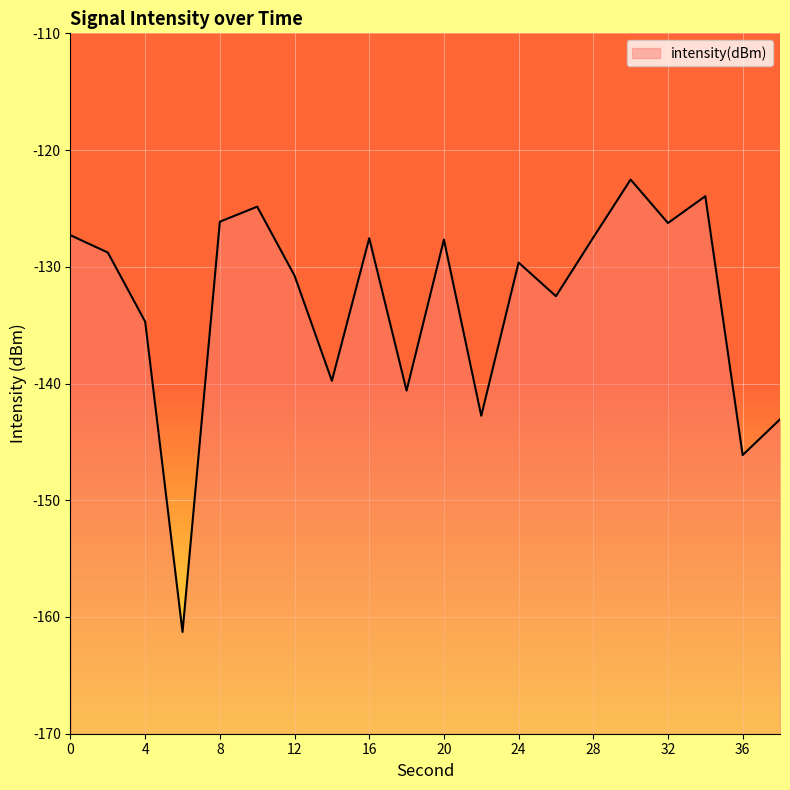

What is the value of the 16th point from the left?

-122.5